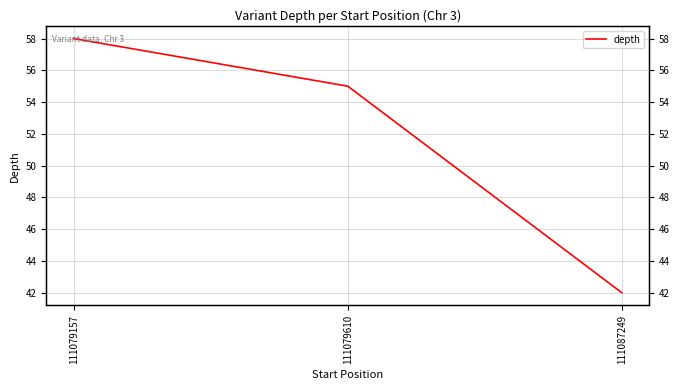

Rank the categories by value from lowest to highest.

111087249, 111079610, 111079157